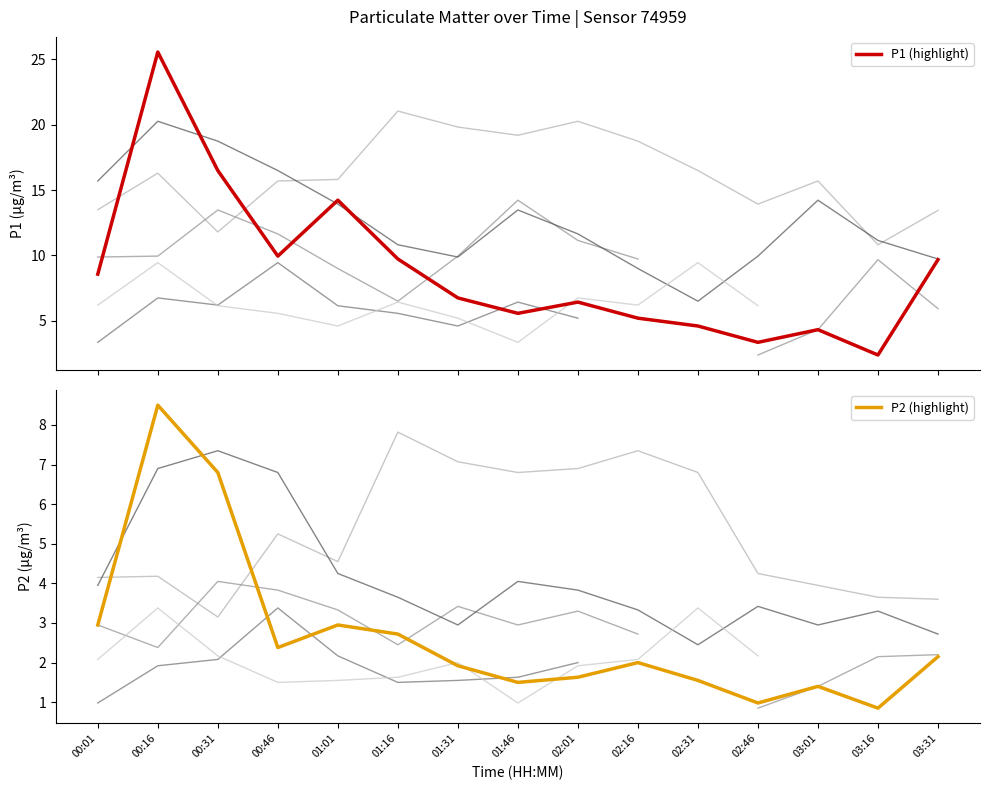

True or false: P1 (highlight) and P2 (highlight) cross at least once.

False